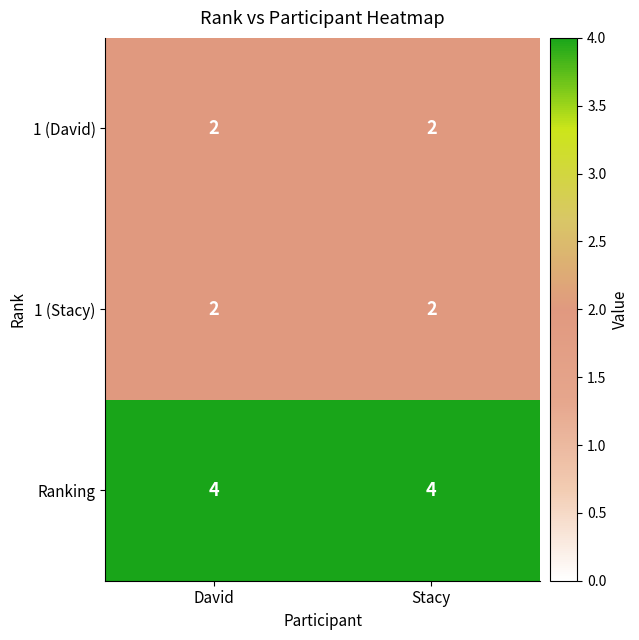

Is the value of 1 (Stacy) at David greater than the value of Ranking at Stacy?

No